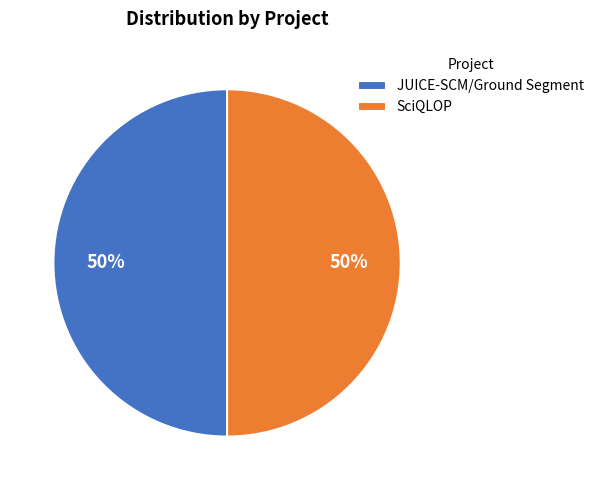

Approximately how many times larger is the value at JUICE-SCM/Ground Segment compared to SciQLOP?

1.0